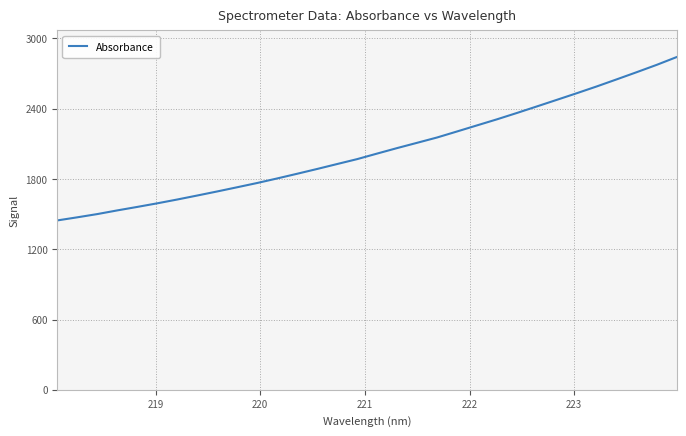

What is the greatest value displayed?

2840.5